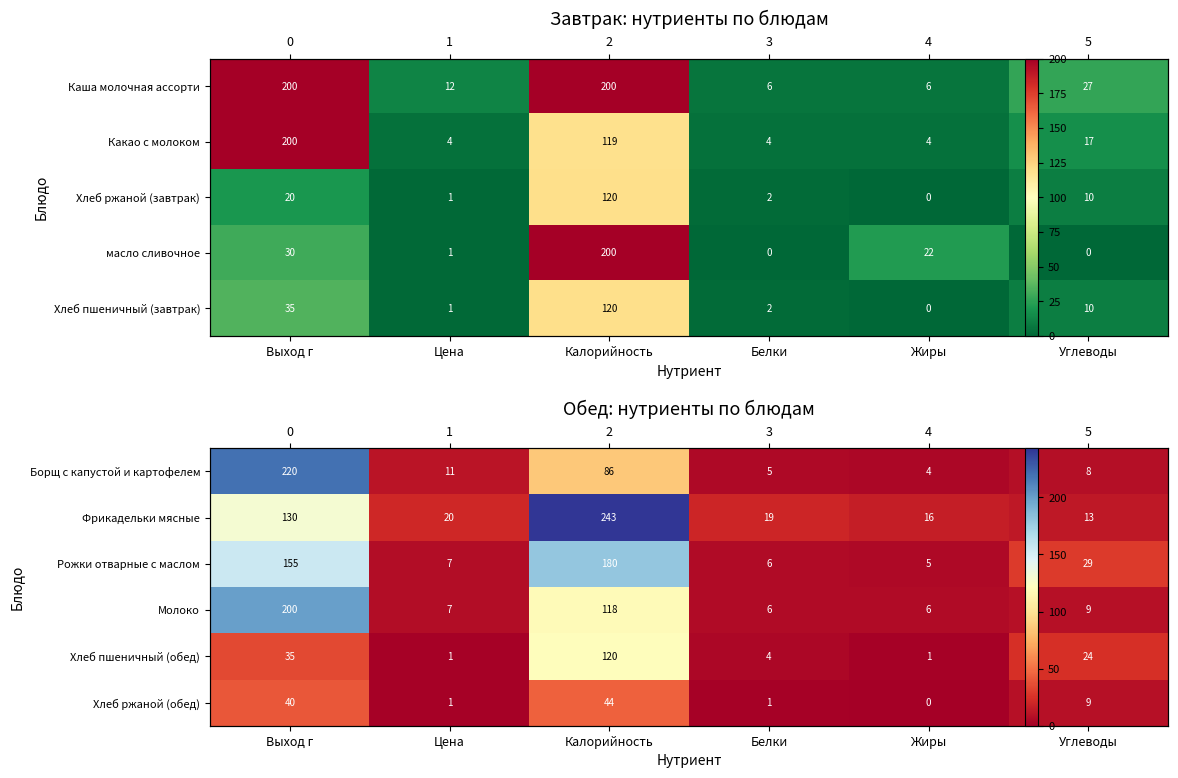

Is the value of Хлеб пшеничный (обед) at Выход г greater than the value of Фрикадельки мясные at Жиры?

Yes